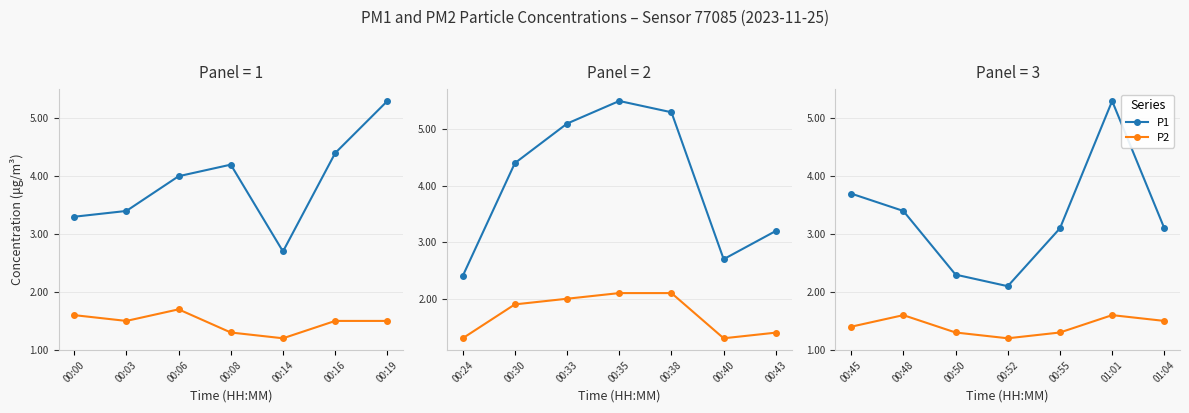

What are all the series names shown in the legend?

P1, P2